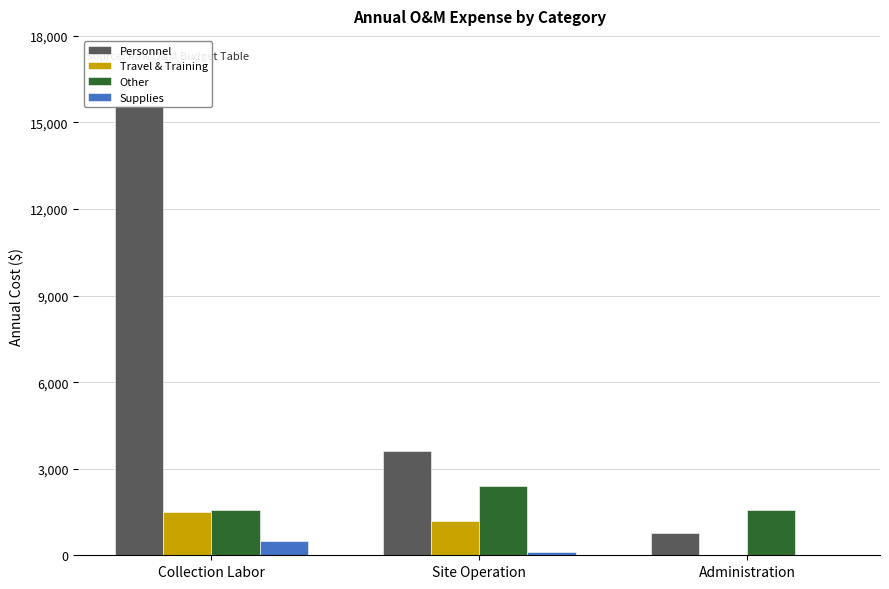

Reading left to right, list all the values displayed in this chart.

Personnel: Collection Labor=15600	Site Operation=3600	Administration=768
Travel & Training: Collection Labor=1500	Site Operation=1200	Administration=0
Other: Collection Labor=1560	Site Operation=2400	Administration=1560
Supplies: Collection Labor=500	Site Operation=120	Administration=0